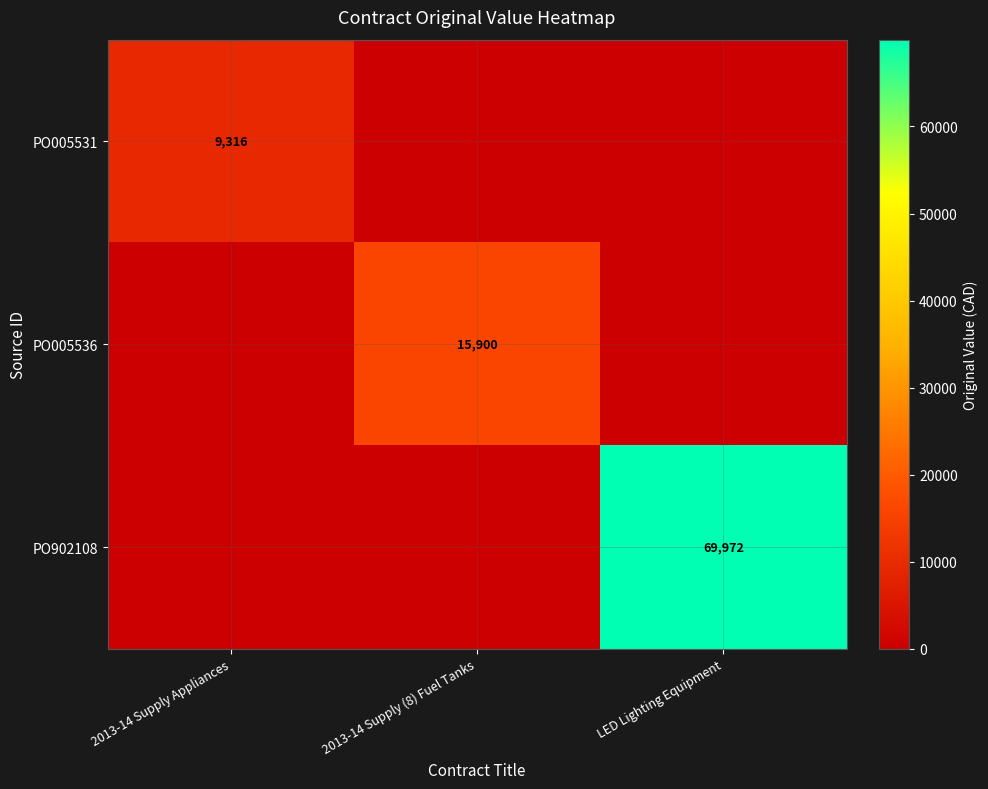

The value of PO005531 at 2013-14 Supply Appliances is 14227. True or false?

False